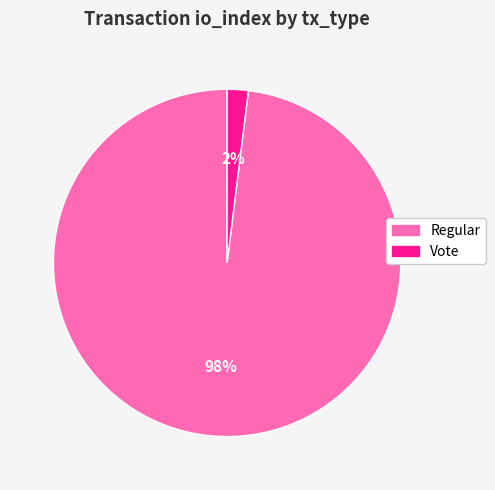

To the nearest percent, what percentage of the pie is Regular?

98%